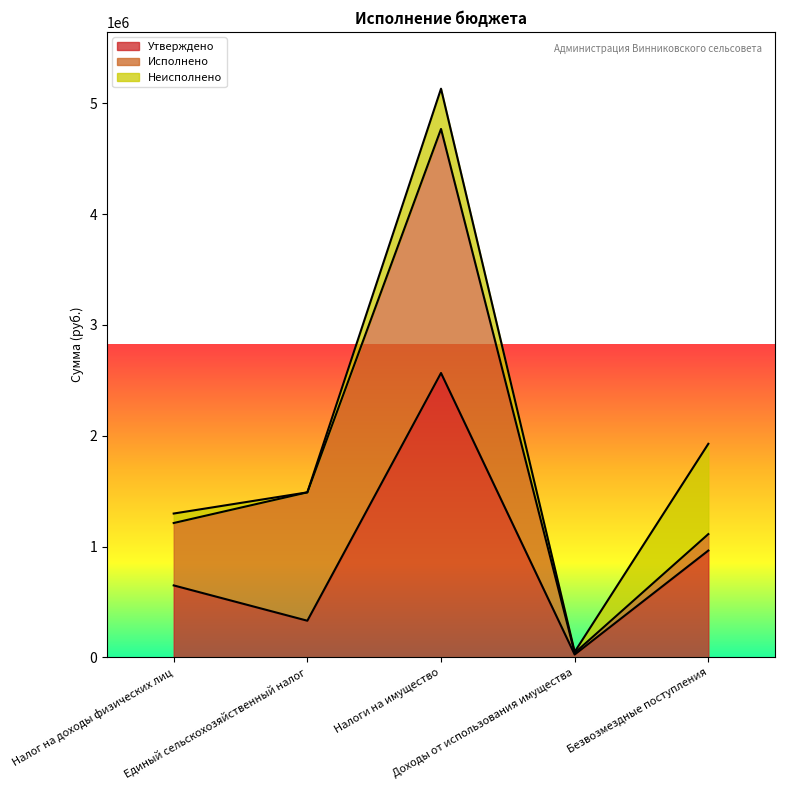

How many data points in Неисполнено are above 85537?

3